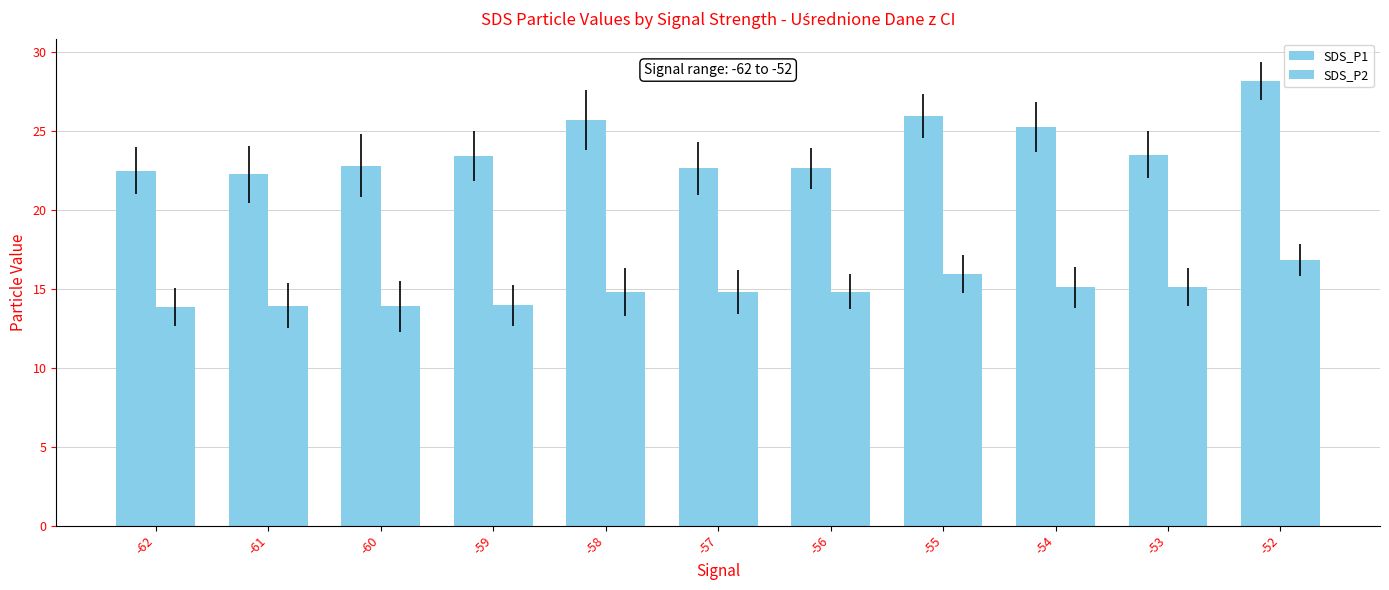

Which series changed the most between -60 and -55?

SDS_P1